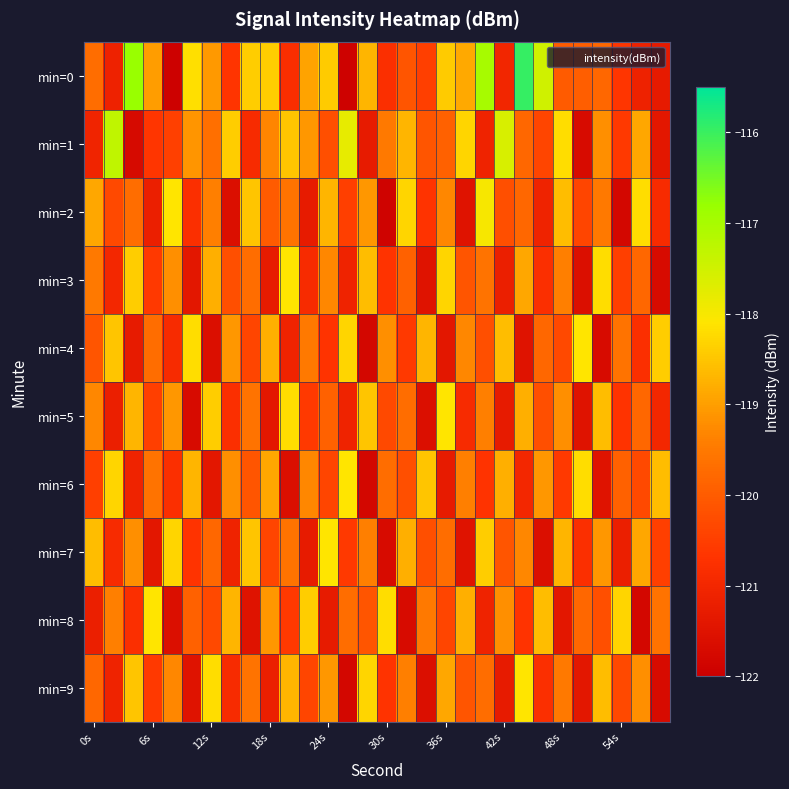

Which series has the largest total across all categories?

min=0